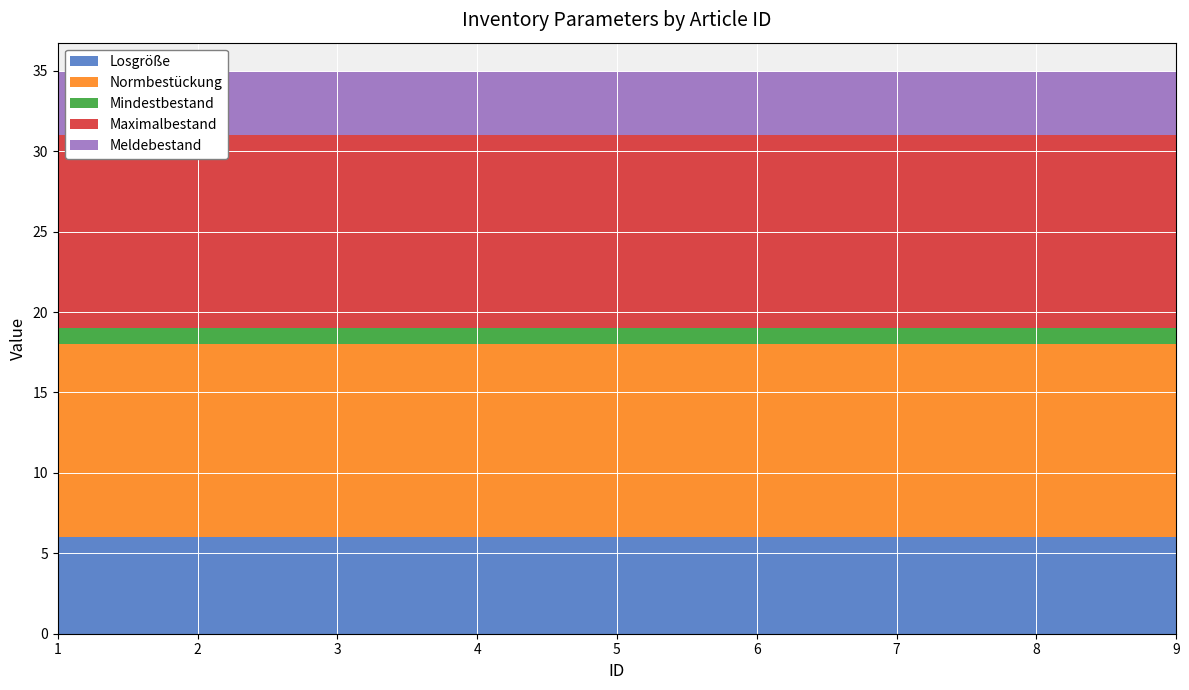

Reading right to left, transcribe all the data shown in this chart.

Losgröße: 9=6	8=6	7=6	6=6	5=6	4=6	3=6	2=6	1=6
Normbestückung: 9=12	8=12	7=12	6=12	5=12	4=12	3=12	2=12	1=12
Mindestbestand: 9=1	8=1	7=1	6=1	5=1	4=1	3=1	2=1	1=1
Maximalbestand: 9=12	8=12	7=12	6=12	5=12	4=12	3=12	2=12	1=12
Meldebestand: 9=4	8=4	7=4	6=4	5=4	4=4	3=4	2=4	1=4